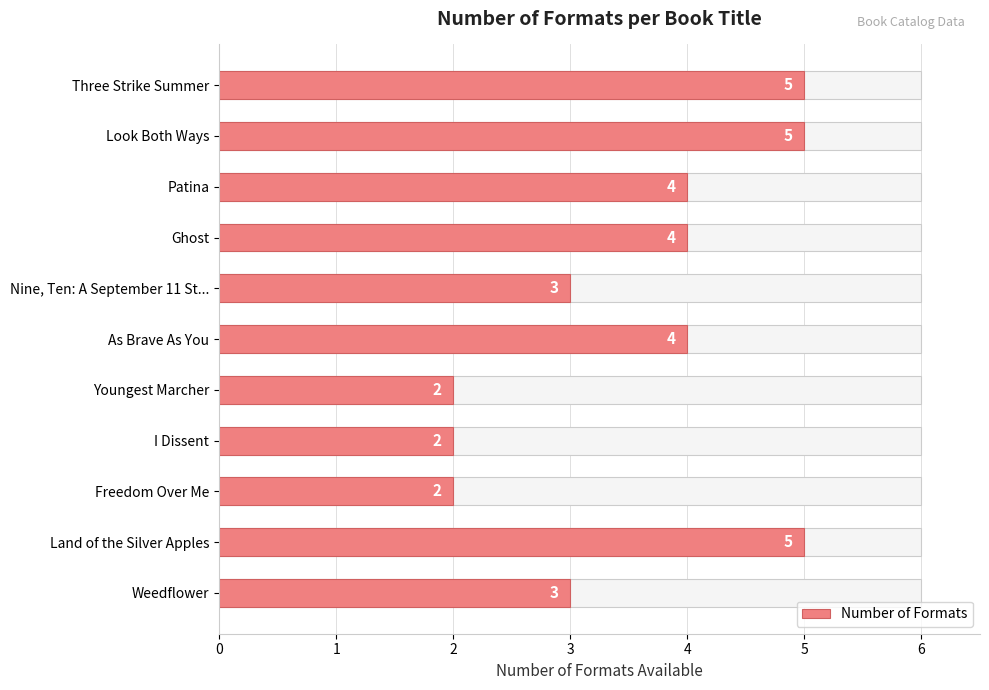

List the labels in order of value, largest first.

Three Strike Summer, Look Both Ways, Land of the Silver Apples, Patina, Ghost, As Brave As You, Nine, Ten: A September 11 St..., Weedflower, Youngest Marcher, I Dissent, Freedom Over Me